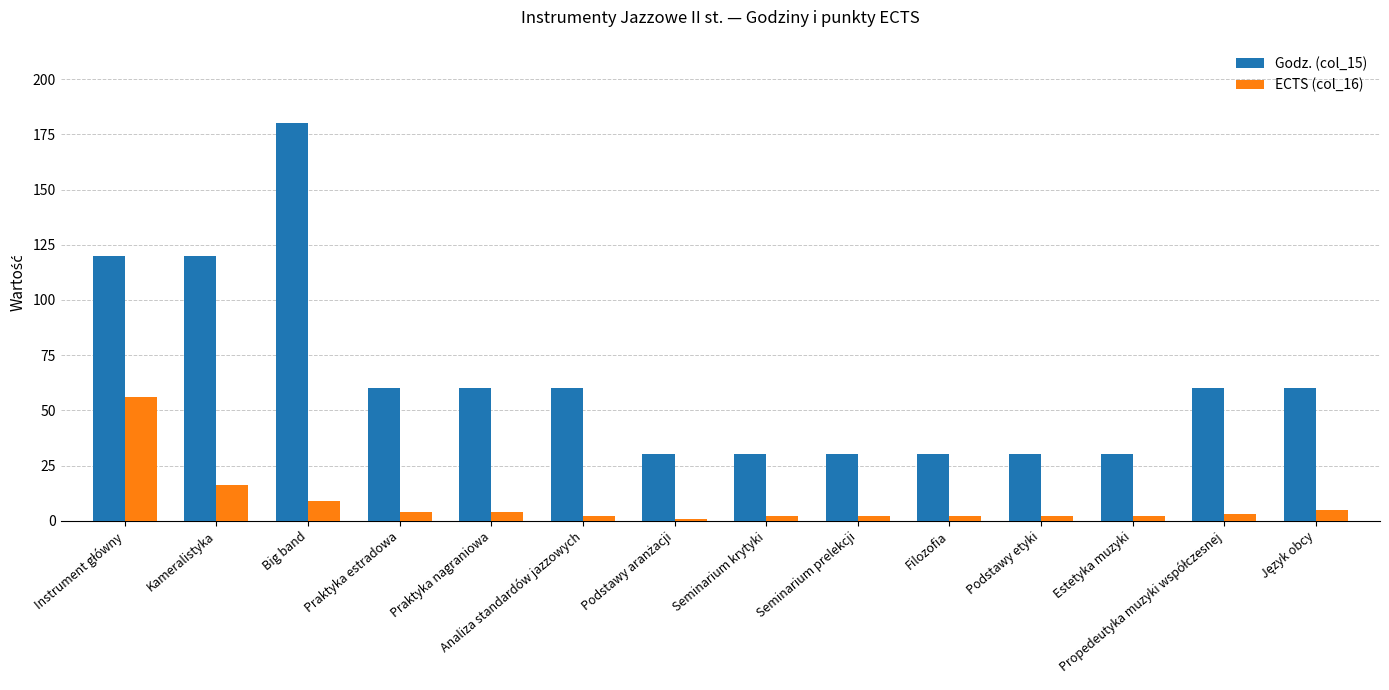

The value of Godz. (col_15) at Estetyka muzyki is 20. True or false?

False